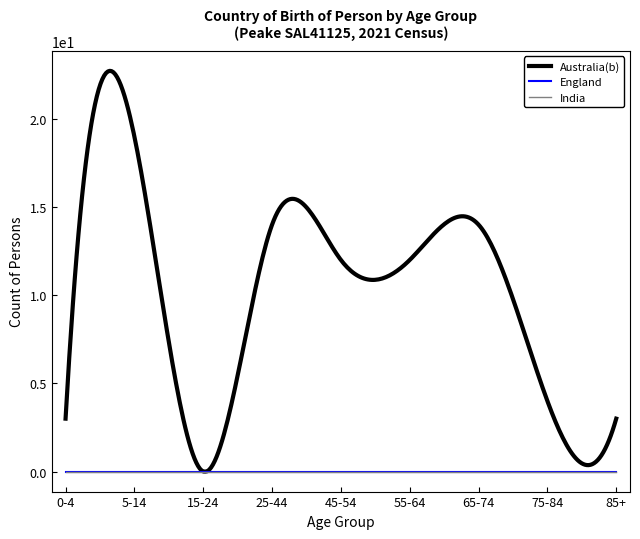

Reading left to right, transcribe all the data shown in this chart.

Australia(b): 0-4=3	5-14=19	15-24=0	25-44=14	45-54=12	55-64=12	65-74=14	75-84=4	85+=3
England: 0-4=0	5-14=0	15-24=0	25-44=0	45-54=0	55-64=0	65-74=0	75-84=0	85+=0
India: 0-4=0	5-14=0	15-24=0	25-44=0	45-54=0	55-64=0	65-74=0	75-84=0	85+=0